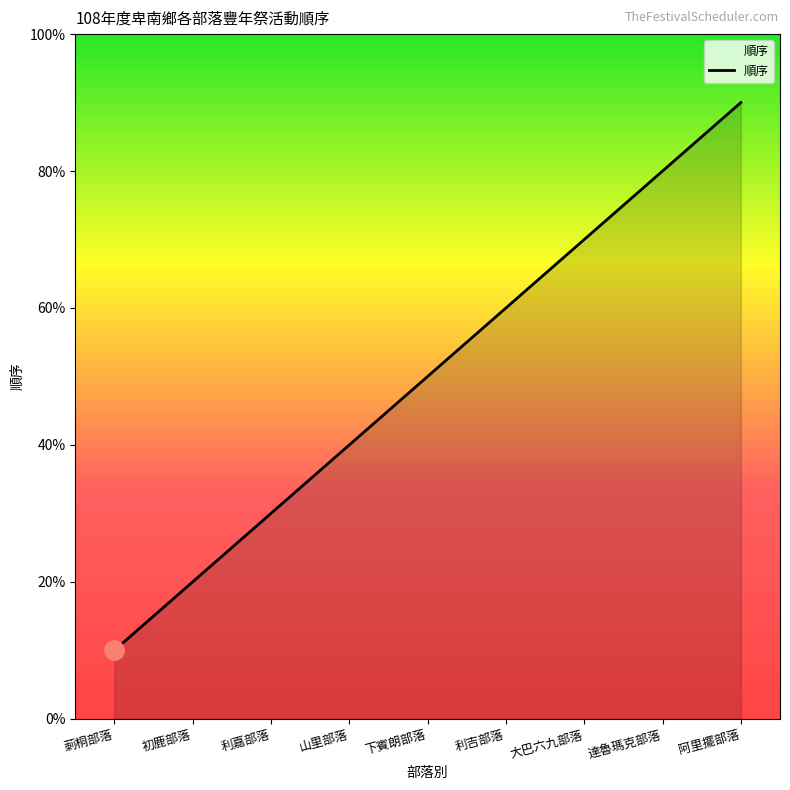

What position from the right is 山里部落?

6